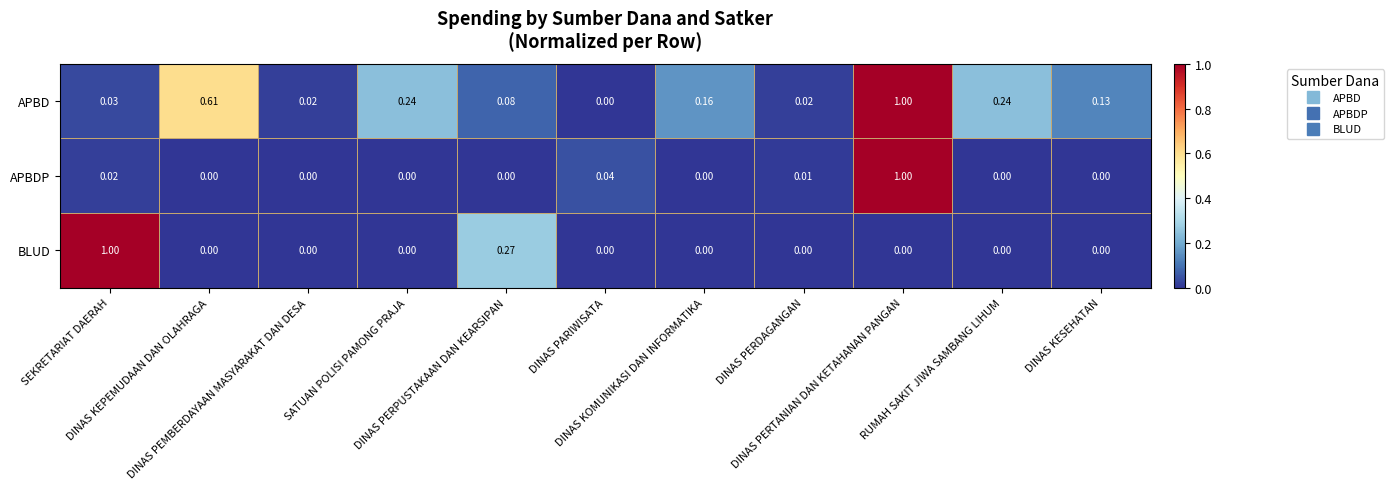

Which series has the largest total across all categories?

APBD